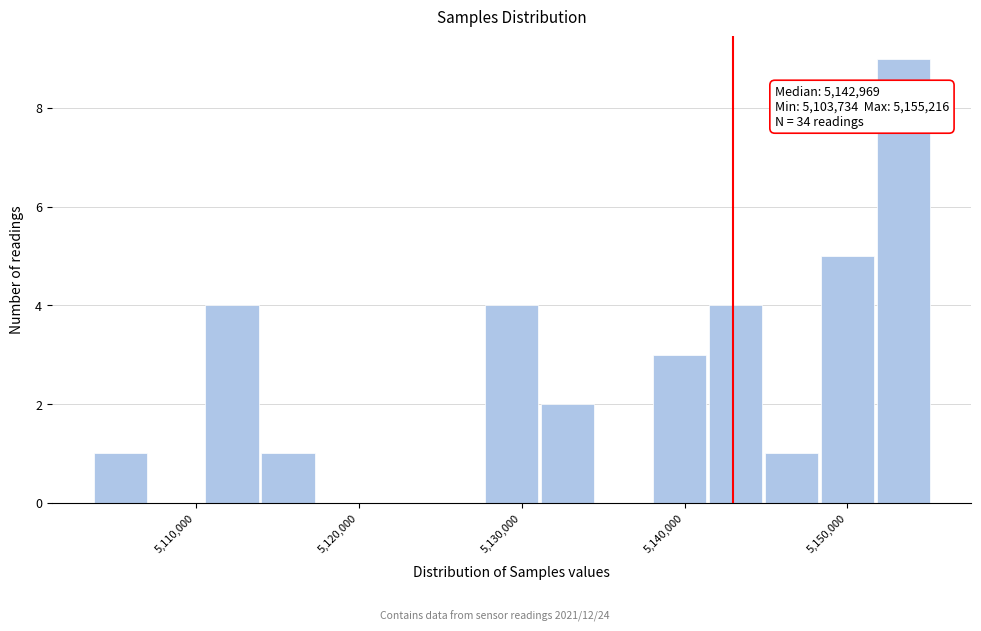

Read against the x-axis, roughly where is the centre of the tallest bar?

5153000